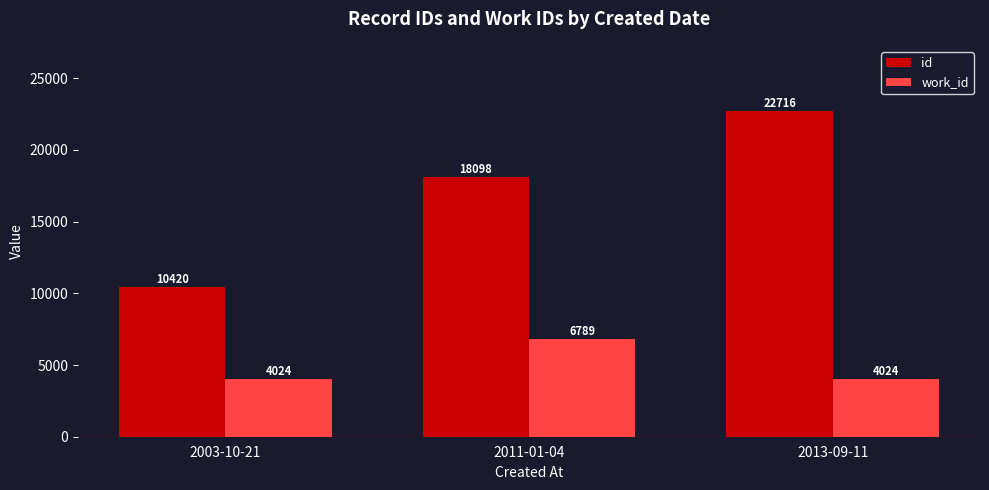

Reading right to left, list all the values displayed in this chart.

id: 2013-09-11=22716	2011-01-04=18098	2003-10-21=10420
work_id: 2013-09-11=4024	2011-01-04=6789	2003-10-21=4024